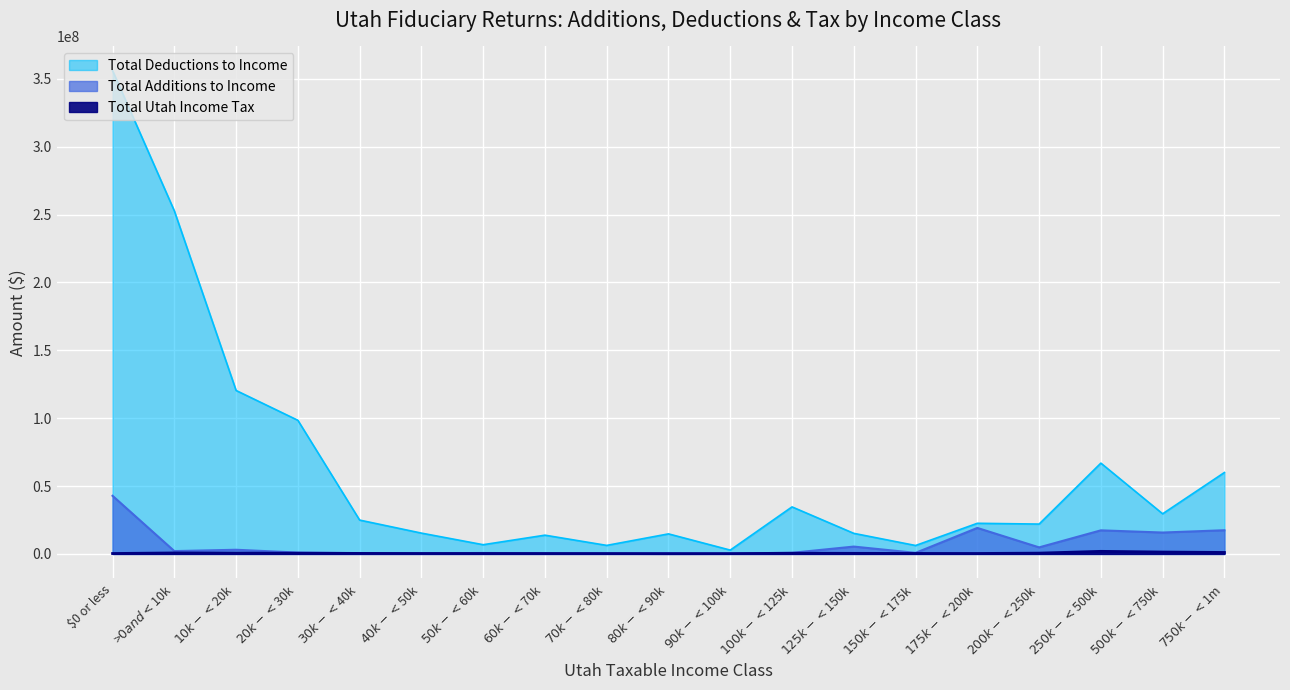

At how many categories does at least one series exceed 275200213?

1